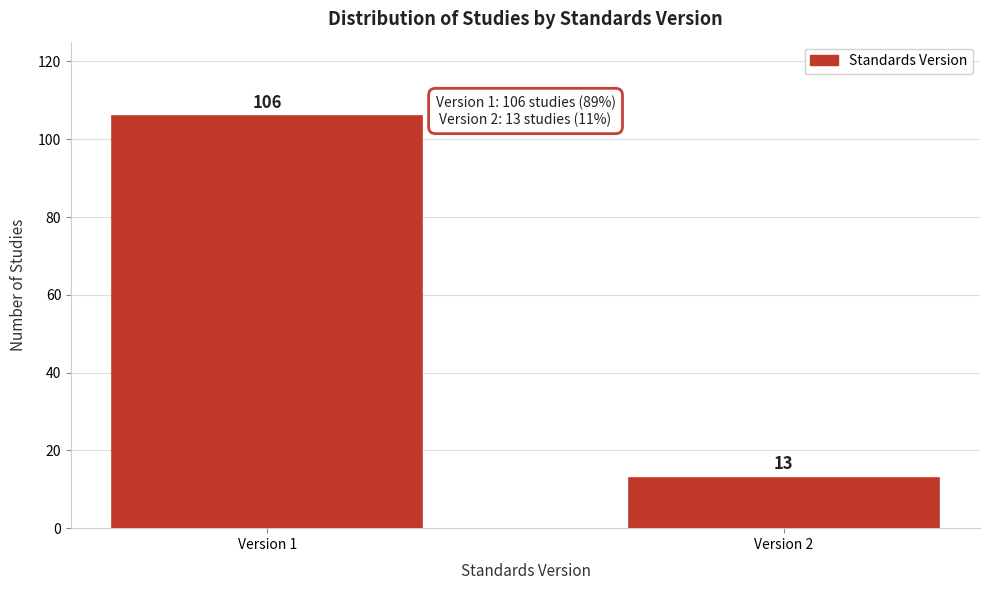

Reading left to right, what are all the values shown in this chart?

Version 1=106	Version 2=13